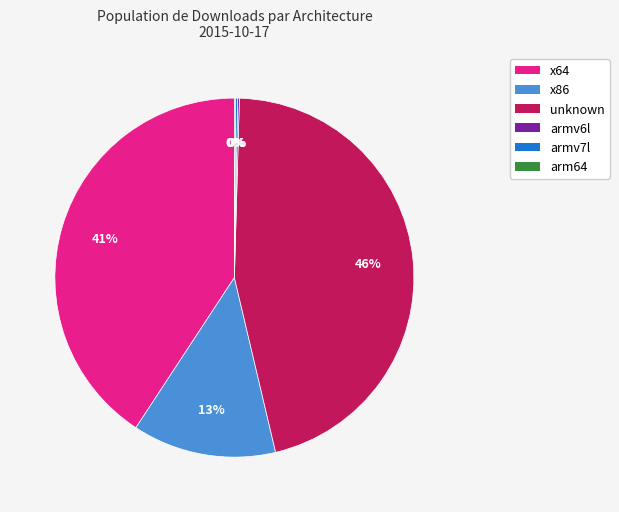

To the nearest percent, what is the difference between the largest and smallest slice percentages?

46%